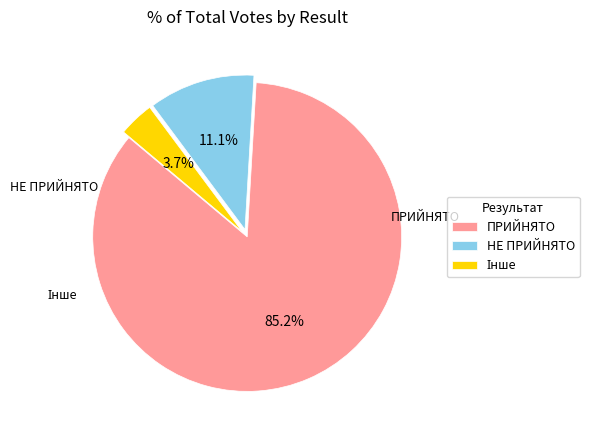

Which category has the biggest portion of the pie?

ПРИЙНЯТО